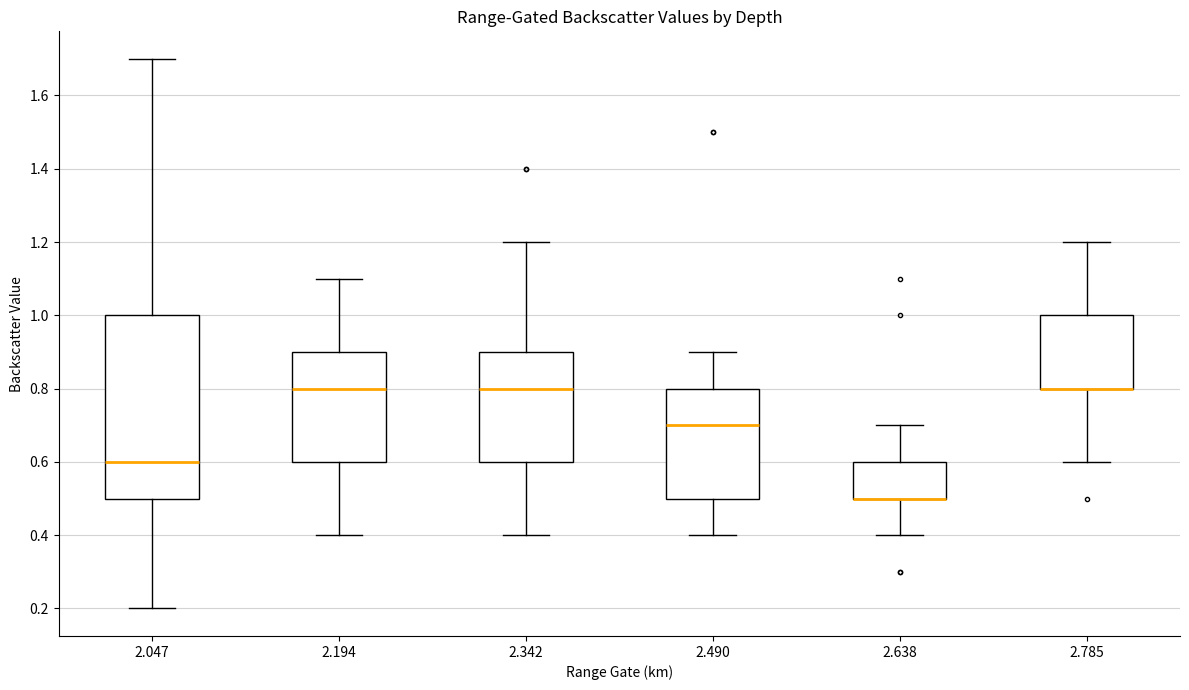

Comparing the boxes themselves (not the whiskers), which one is the tallest?

2.047